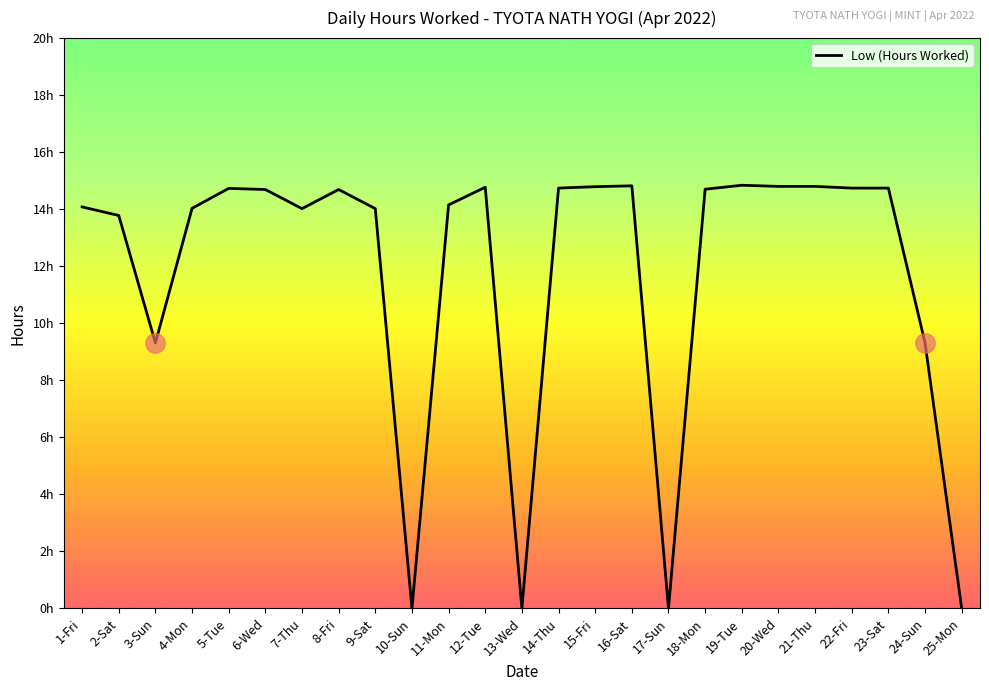

What is the sum of the values at 19-Tue and 25-Mon?

14.8